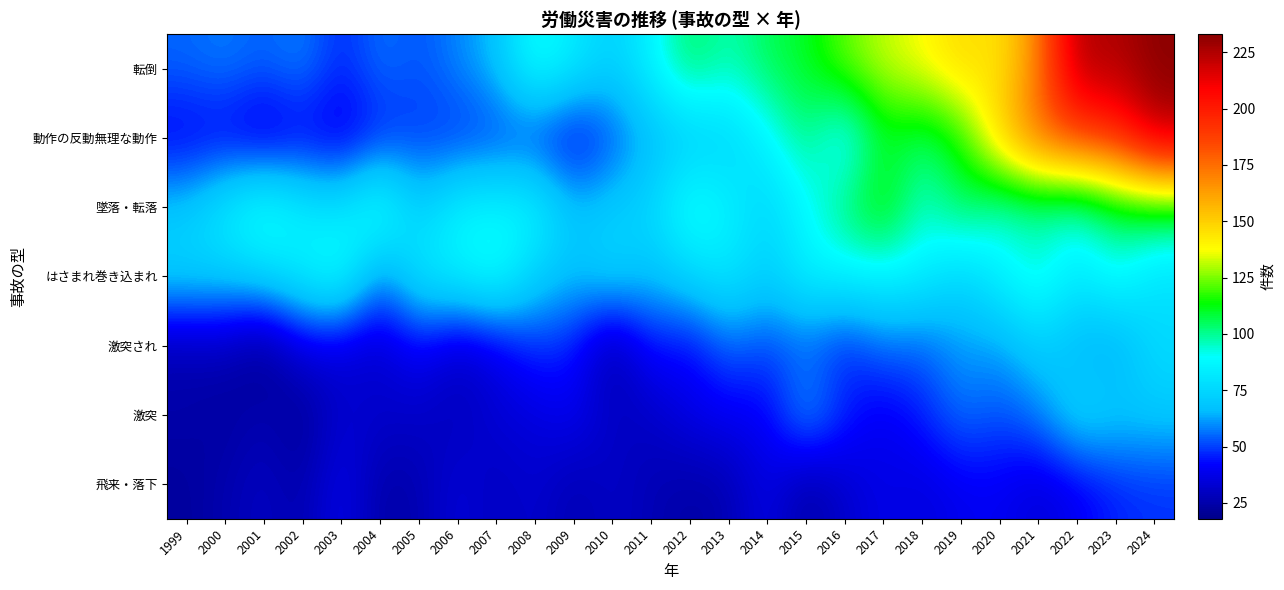

Reading left to right, what are all the values shown in this chart?

転倒: 1999=55	2000=58	2001=54	2002=59	2003=46	2004=57	2005=52	2006=59	2007=67	2008=93	2009=83	2010=72	2011=86	2012=106	2013=96	2014=106	2015=110	2016=123	2017=132	2018=138	2019=148	2020=143	2021=170	2022=226	2023=224	2024=233
動作の反動無理な動作: 1999=39	2000=40	2001=33	2002=40	2003=36	2004=45	2005=49	2006=47	2007=49	2008=48	2009=38	2010=51	2011=65	2012=69	2013=73	2014=86	2015=103	2016=80	2017=110	2018=103	2019=114	2020=151	2021=178	2022=187	2023=194	2024=222
墜落・転落: 1999=70	2000=84	2001=97	2002=84	2003=80	2004=99	2005=71	2006=87	2007=88	2008=88	2009=68	2010=72	2011=75	2012=96	2013=86	2014=74	2015=88	2016=104	2017=118	2018=93	2019=107	2020=94	2021=96	2022=92	2023=105	2024=109
はさまれ巻き込まれ: 1999=74	2000=72	2001=76	2002=85	2003=95	2004=57	2005=82	2006=86	2007=94	2008=73	2009=67	2010=75	2011=67	2012=75	2013=82	2014=72	2015=86	2016=86	2017=86	2018=85	2019=73	2020=86	2021=97	2022=82	2023=93	2024=78
激突され: 1999=26	2000=28	2001=18	2002=36	2003=34	2004=31	2005=42	2006=31	2007=37	2008=48	2009=45	2010=23	2011=45	2012=41	2013=55	2014=50	2015=53	2016=45	2017=56	2018=53	2019=62	2020=61	2021=72	2022=63	2023=60	2024=77
激突: 1999=25	2000=22	2001=27	2002=20	2003=33	2004=32	2005=31	2006=28	2007=34	2008=35	2009=40	2010=30	2011=30	2012=38	2013=40	2014=40	2015=65	2016=47	2017=38	2018=46	2019=57	2020=52	2021=58	2022=77	2023=71	2024=70
飛来・落下: 1999=22	2000=26	2001=30	2002=25	2003=39	2004=24	2005=26	2006=35	2007=29	2008=33	2009=26	2010=31	2011=27	2012=24	2013=26	2014=38	2015=23	2016=32	2017=38	2018=35	2019=39	2020=40	2021=34	2022=39	2023=46	2024=48